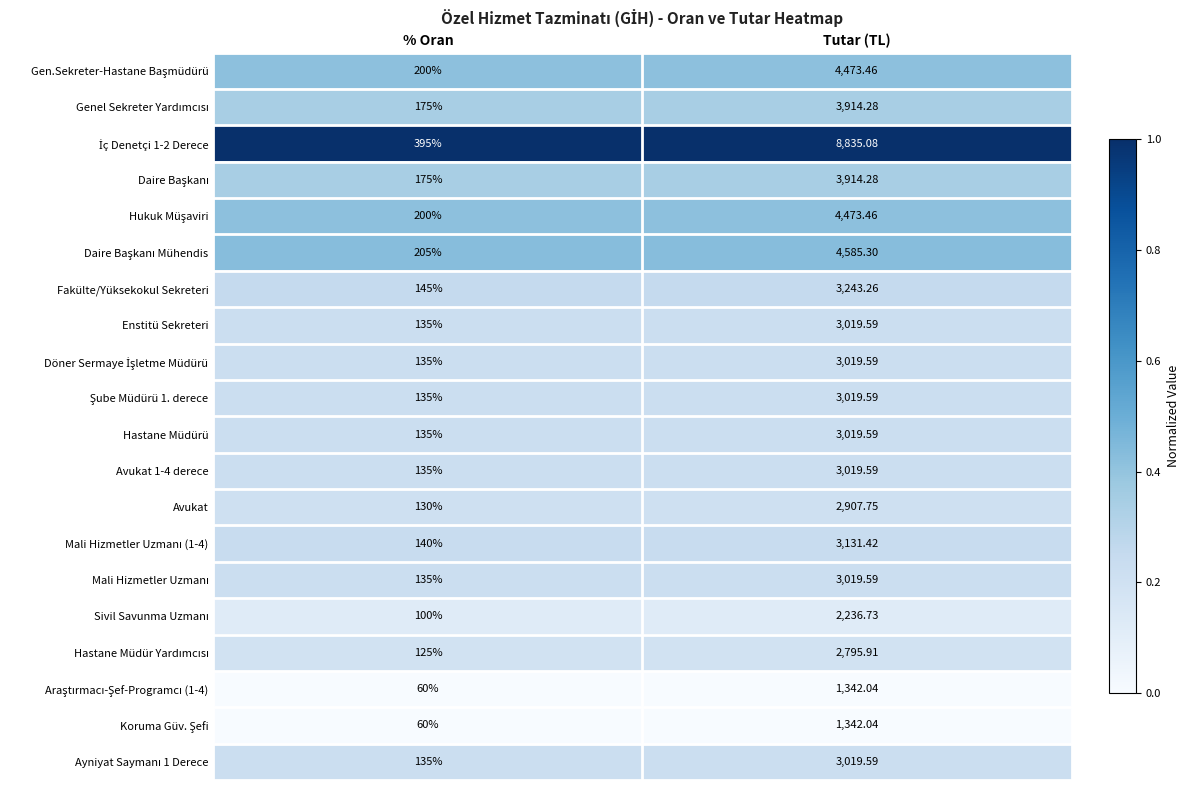

At which category is the sum across all series the highest?

Tutar (TL)